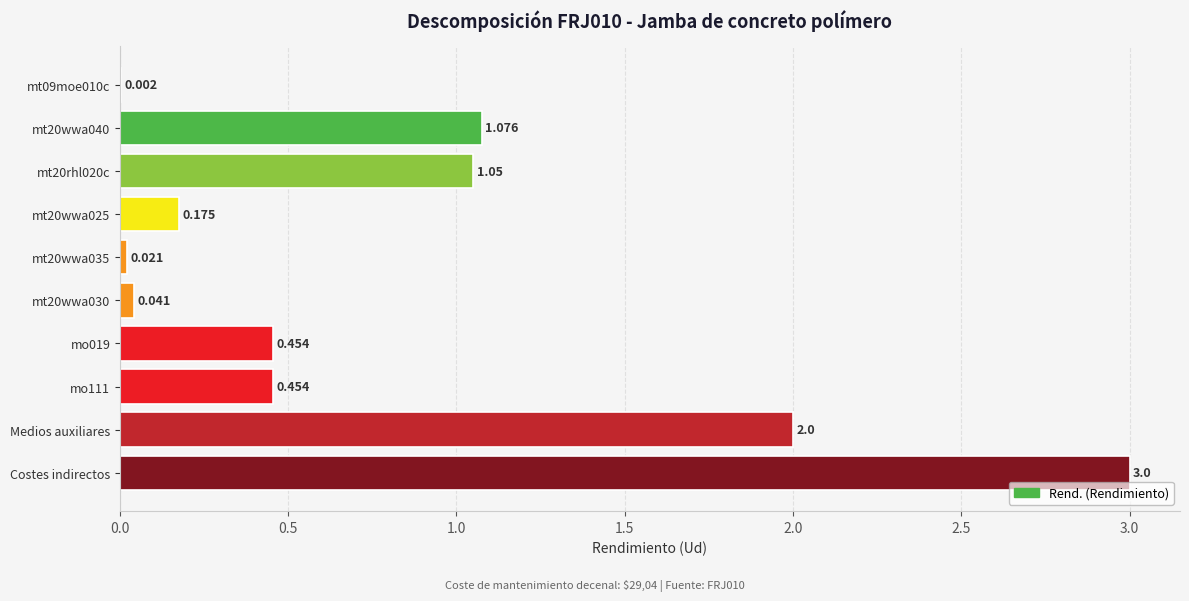

Between mo019 and Medios auxiliares, which is larger?

Medios auxiliares